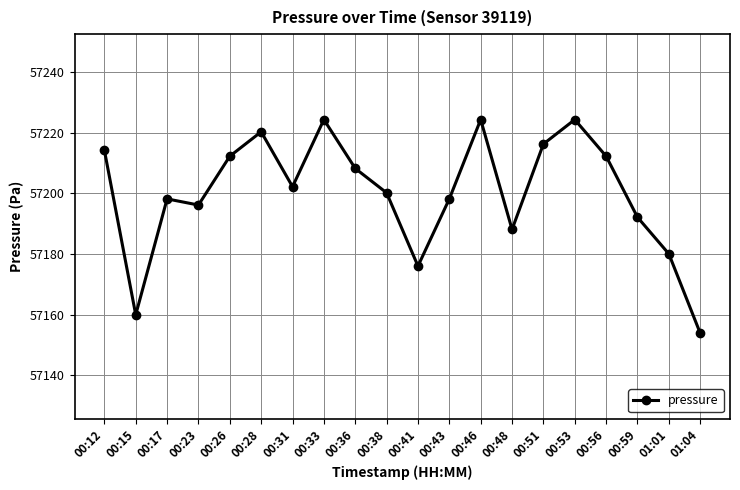

Between 00:53 and 01:04, which is larger?

00:53